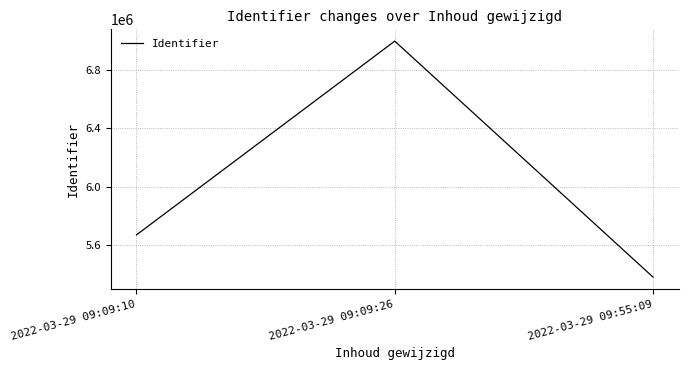

What is the maximum value shown in the chart?

6994226